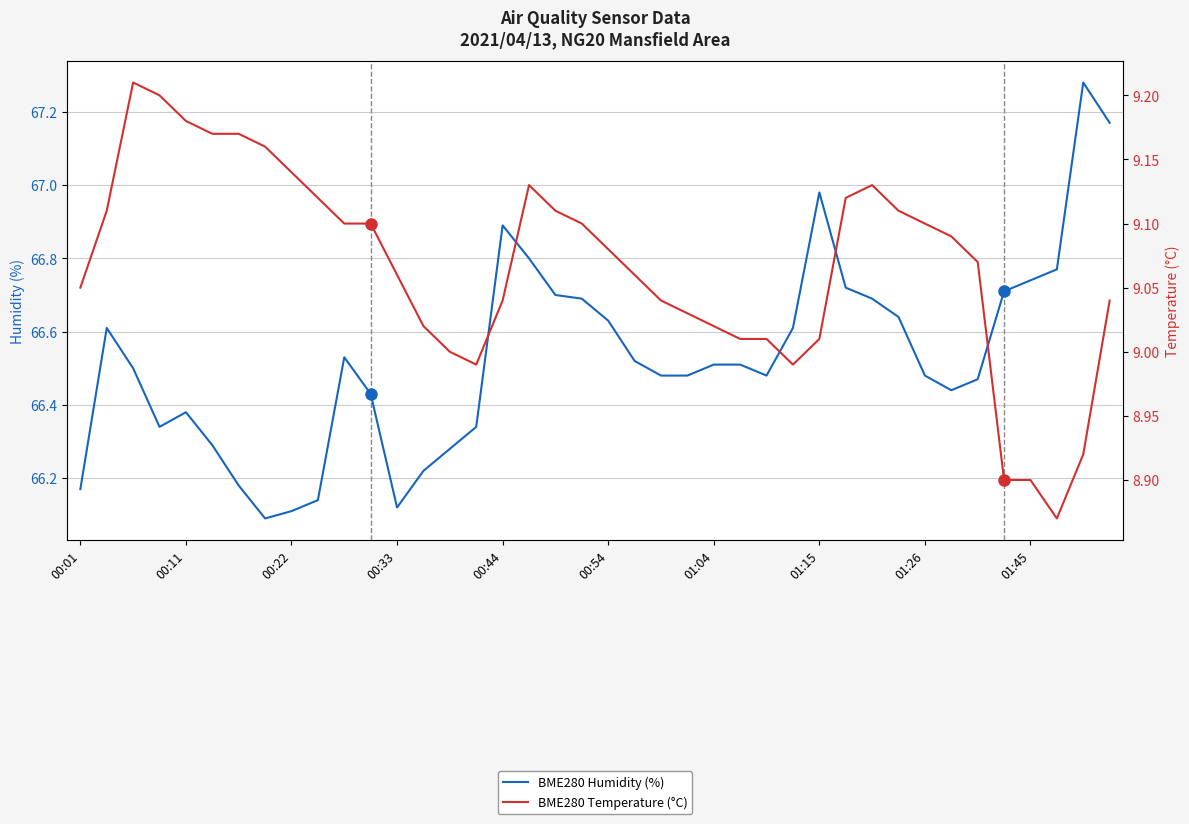

At which category is the sum across all series the highest?

39